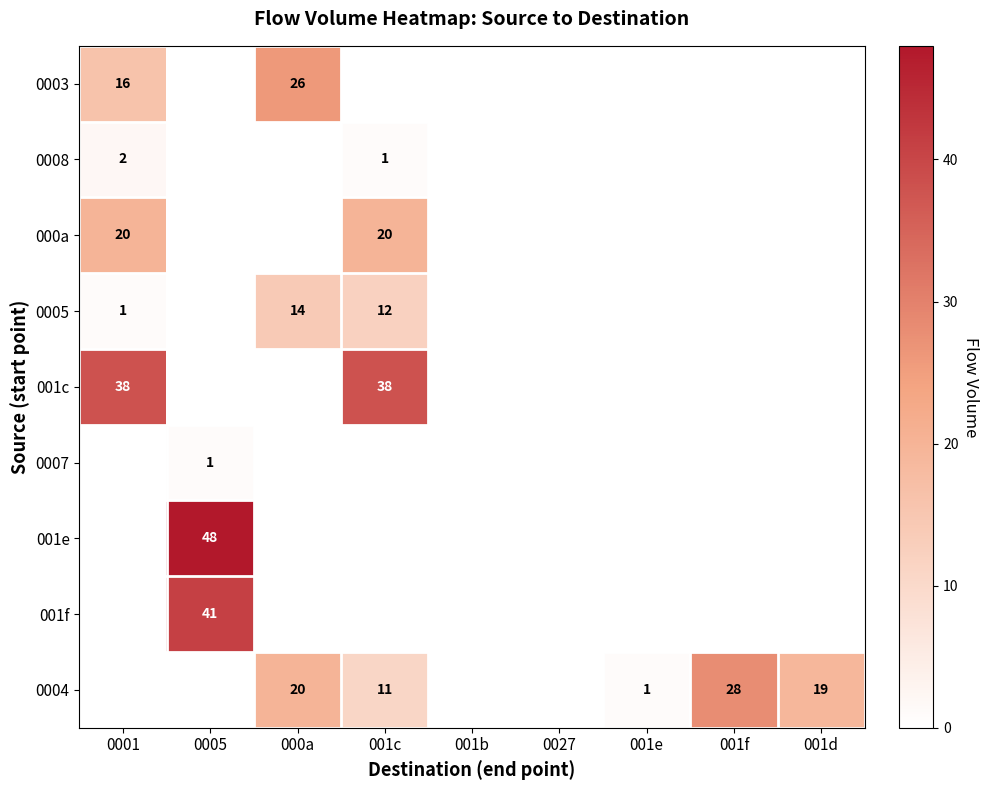

At how many categories does at least one series exceed 25?

5